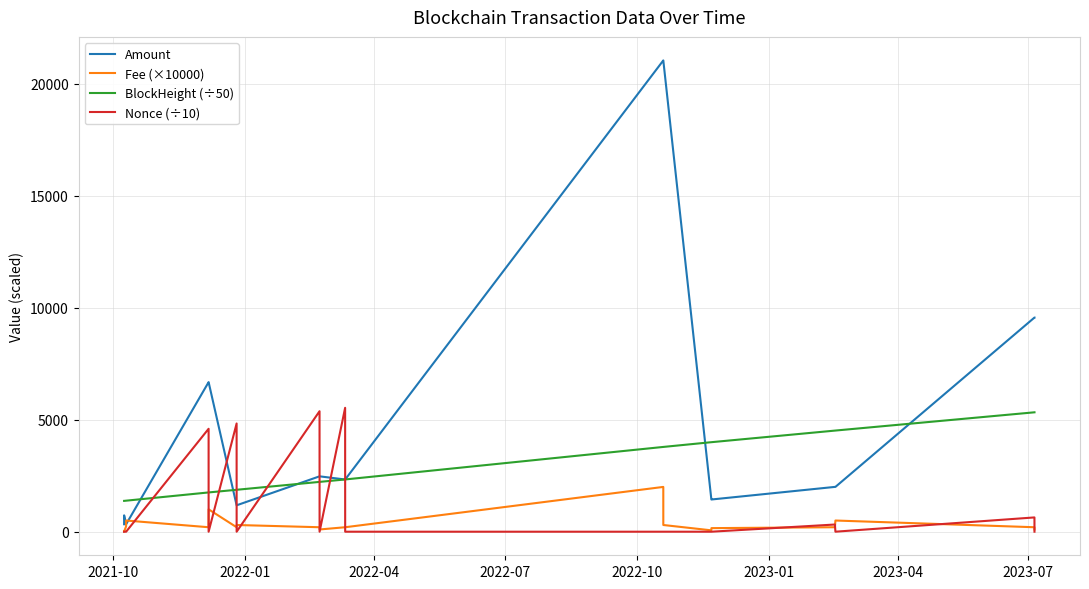

Which series has the widest spread of values?

Amount